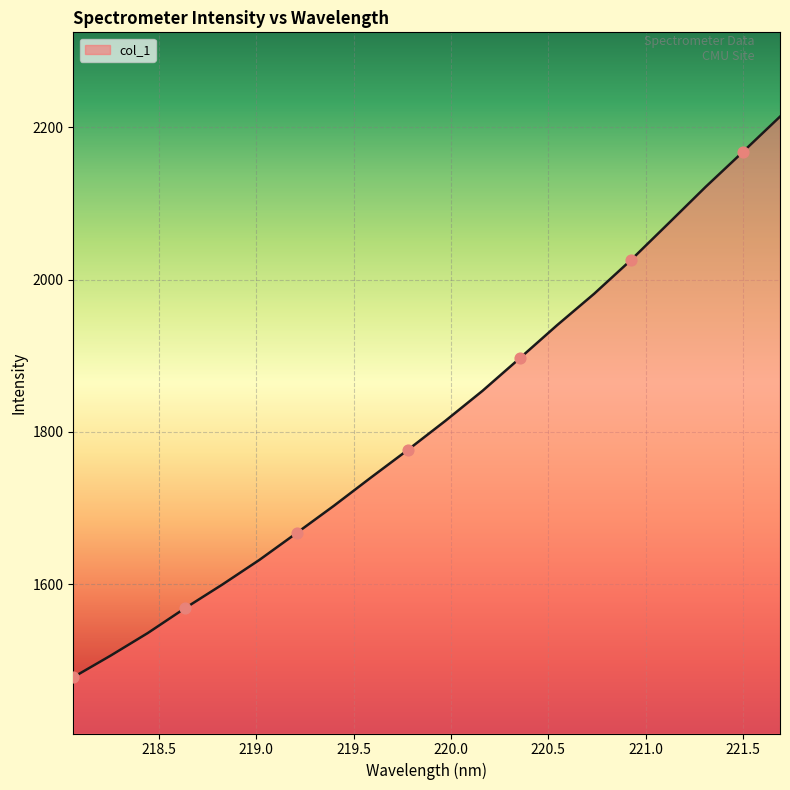

What is the maximum value shown in the chart?

2213.9